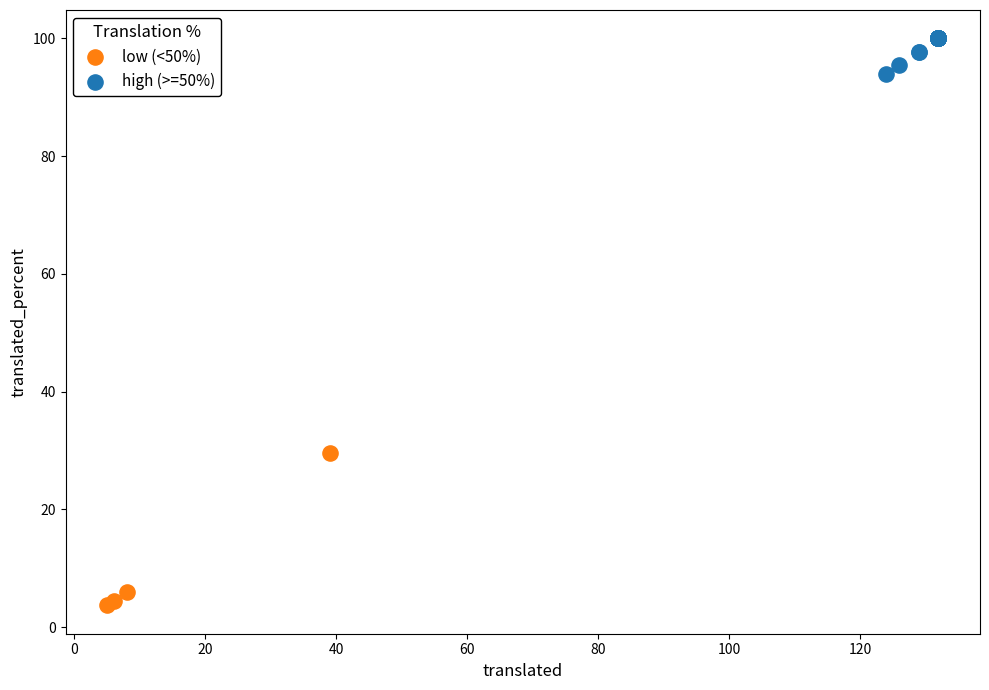

Which series contains the lowest Y value?

low (<50%)